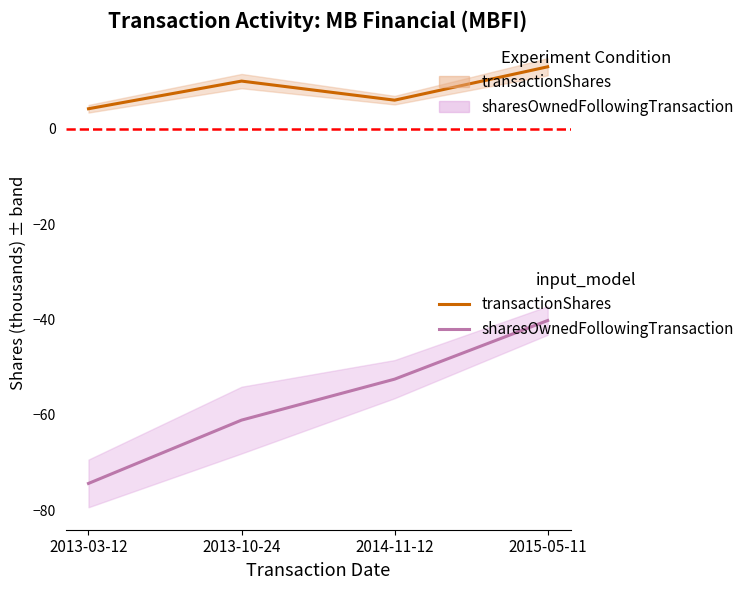

Where is transactionShares nearest to the value 8?

2013-10-24